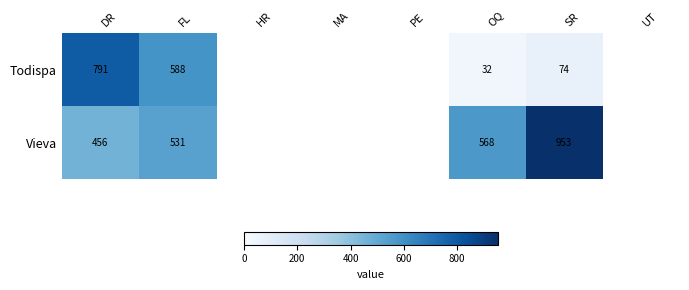

Rank the series by their average value, from lowest to highest.

Todispa, Vieva